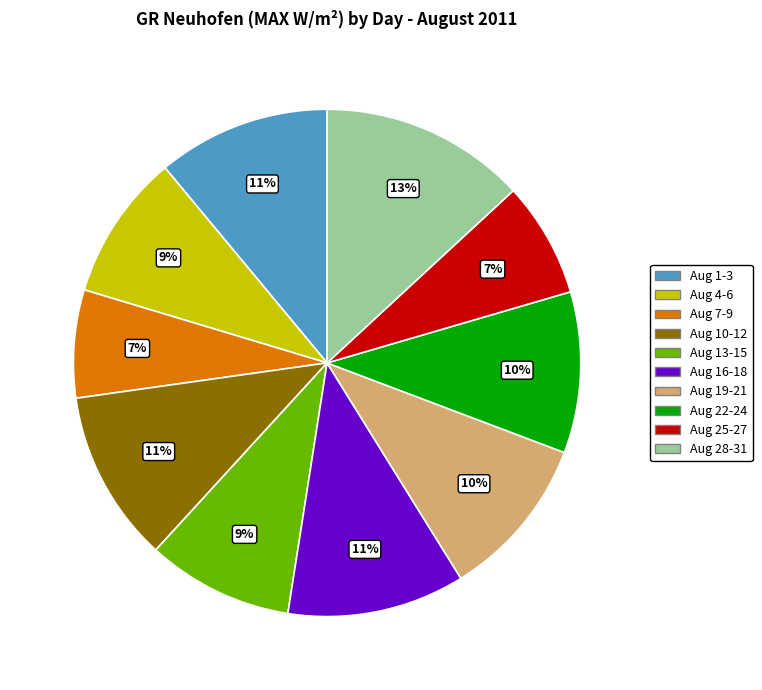

Does any single category account for the majority?

No